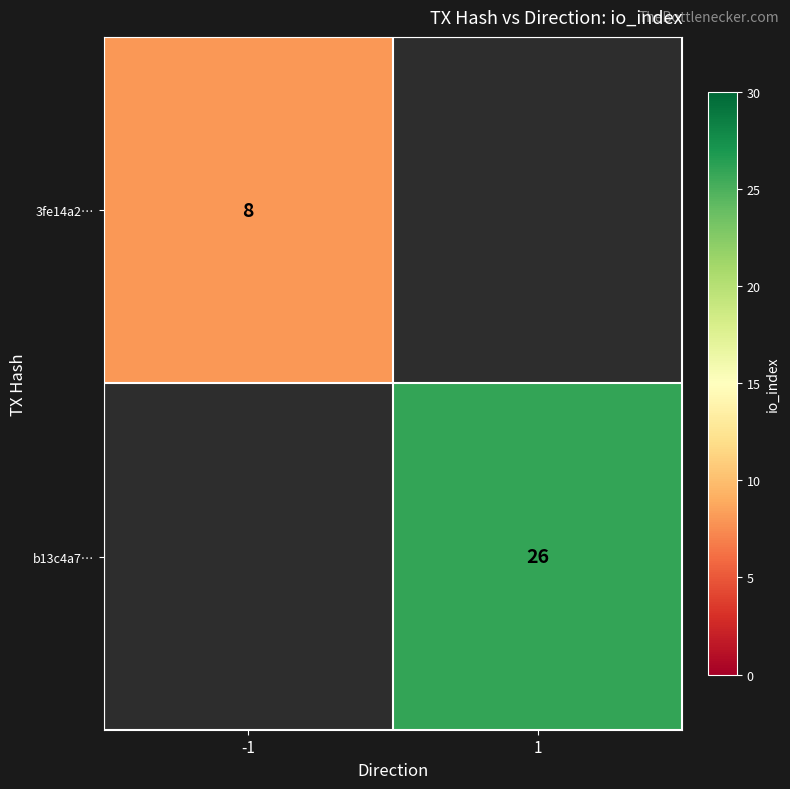

True or false: 3fe14a2… has a value of 8 at -1.

True